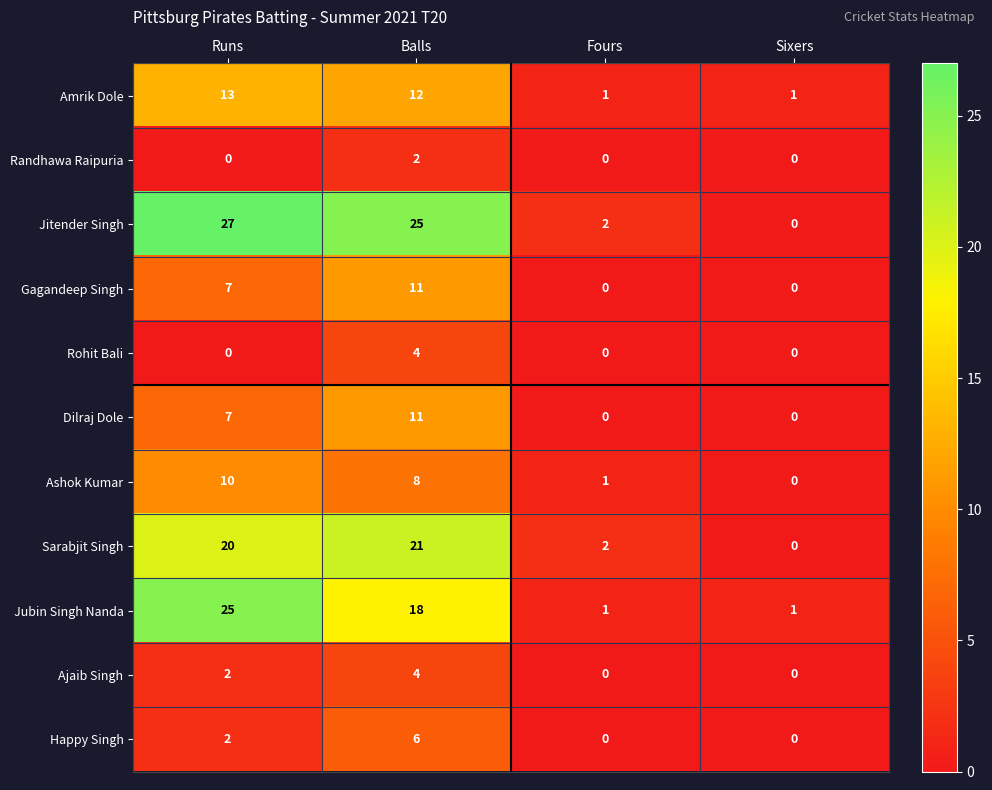

What is the difference between the maximum and minimum values in the Ajaib Singh series?

4